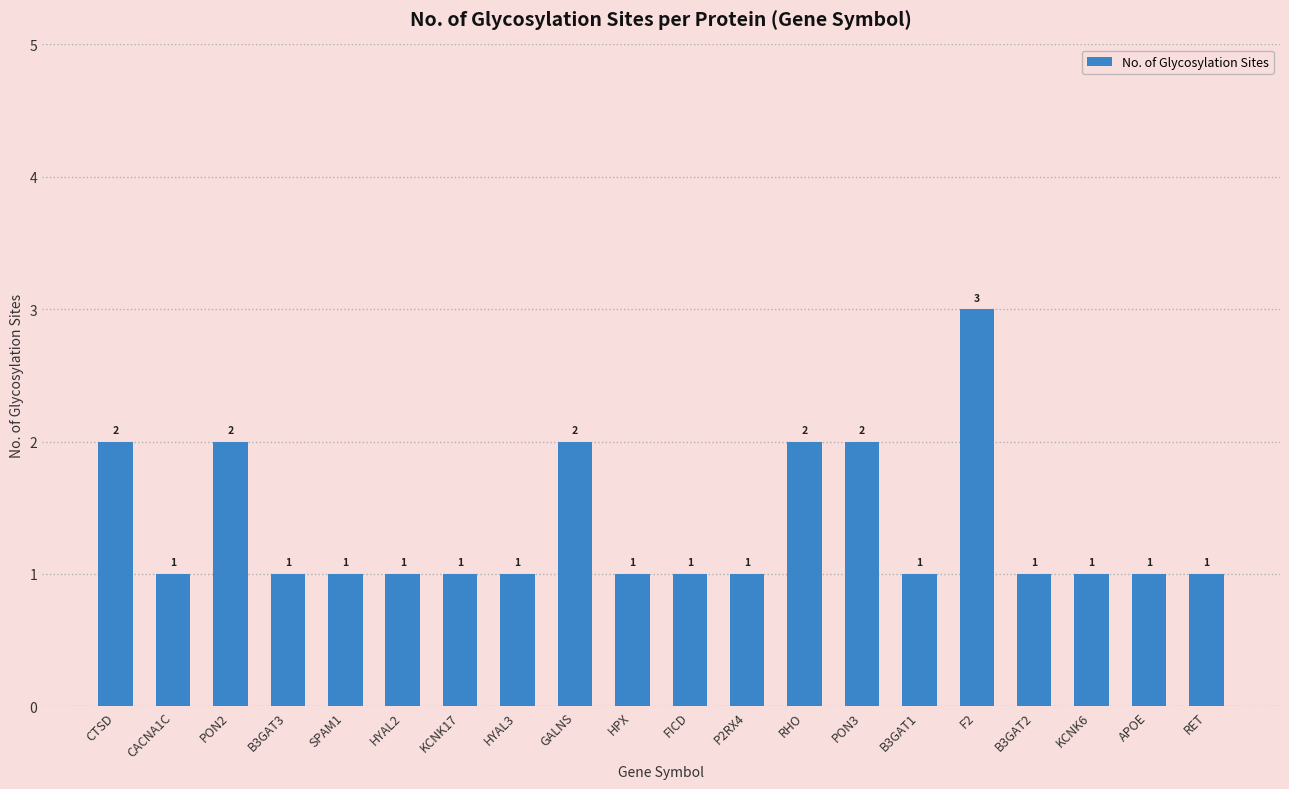

What is the sum of all values?

27